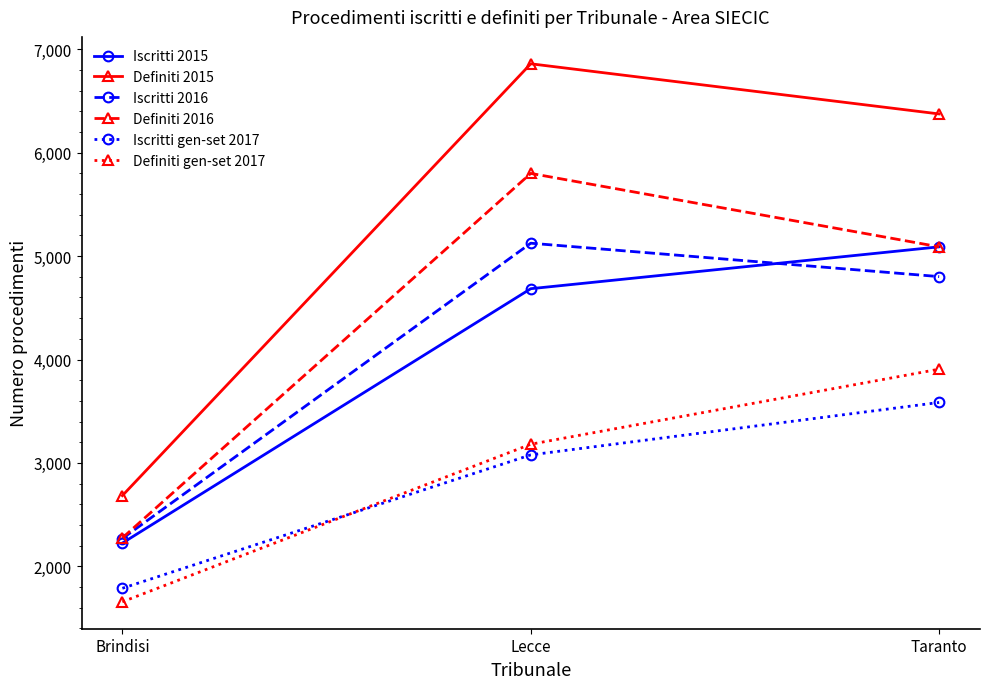

Reading left to right, extract all data points from this chart.

Iscritti 2015: 2225	4685	5090
Definiti 2015: 2684	6860	6375
Iscritti 2016: 2269	5125	4802
Definiti 2016: 2275	5800	5090
Iscritti gen-set 2017: 1788	3078	3585
Definiti gen-set 2017: 1657	3181	3907